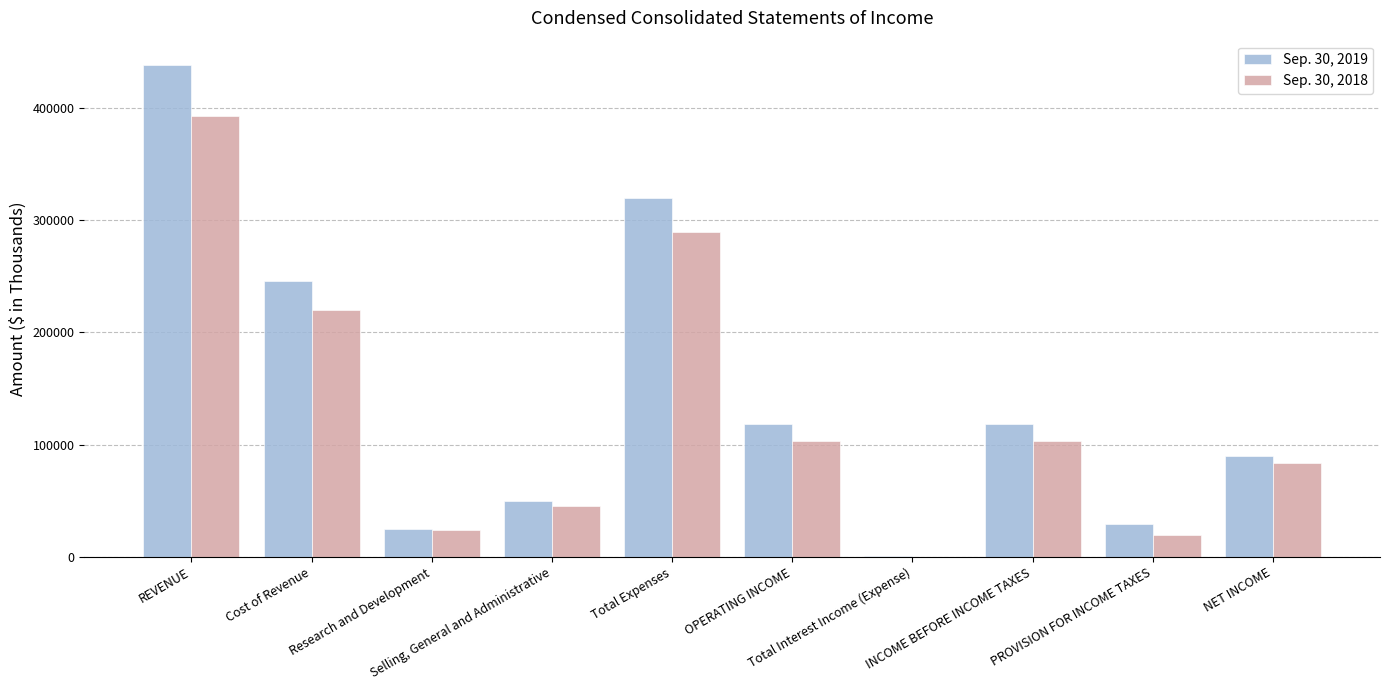

Which series has the largest total across all categories?

Sep. 30, 2019